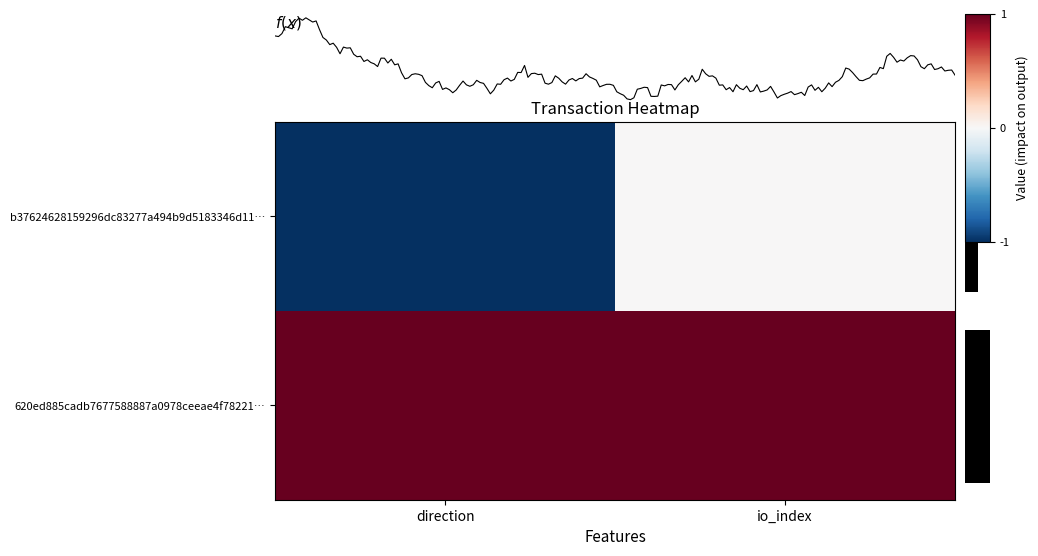

At how many categories does at least one series exceed 0?

2